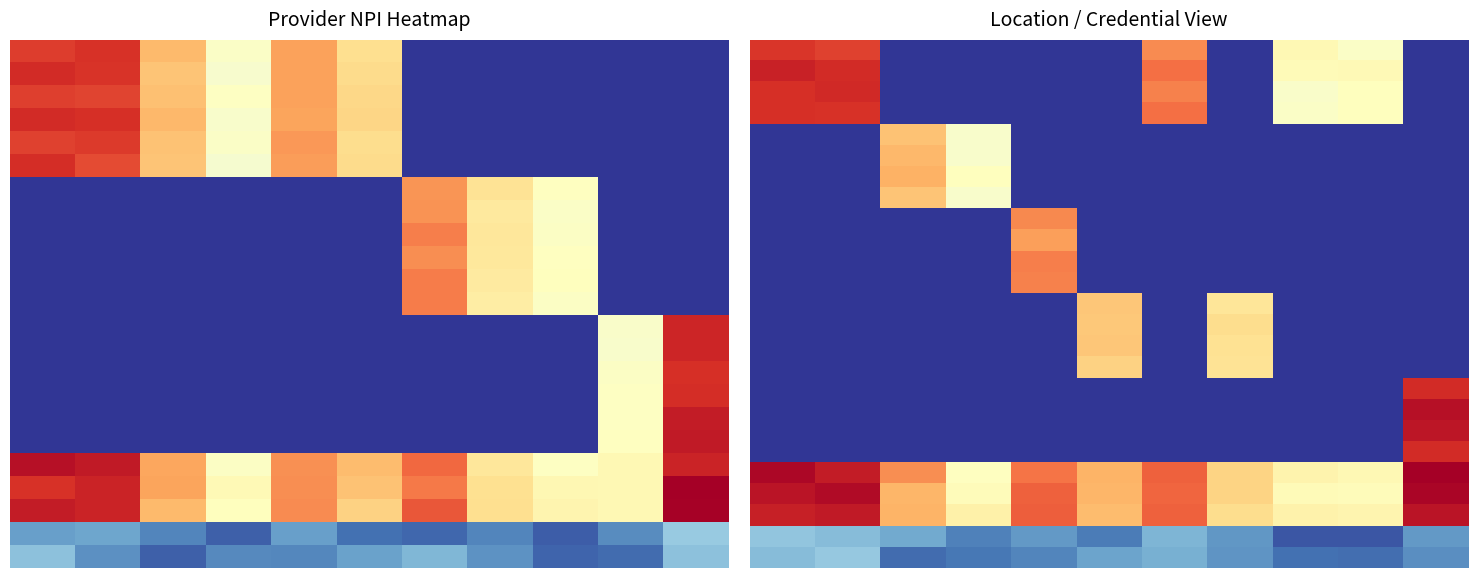

Between 2 and 5, which is larger?

2